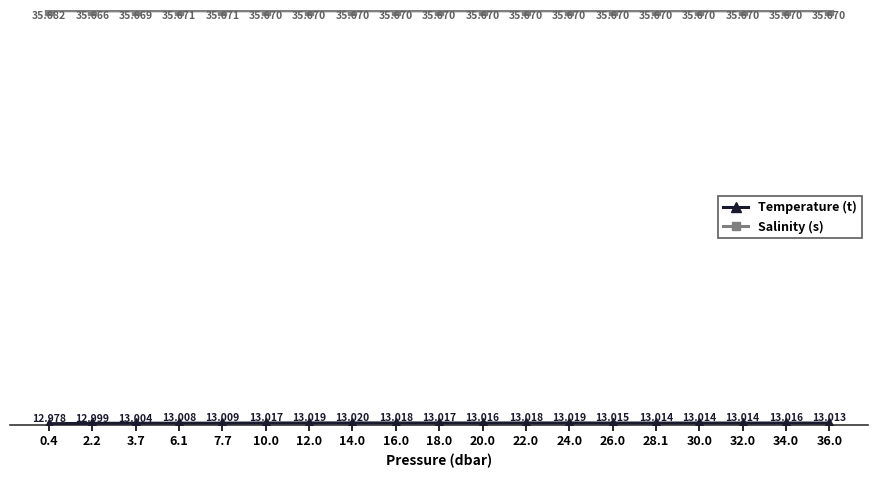

Which series has the largest total across all categories?

Salinity (s)